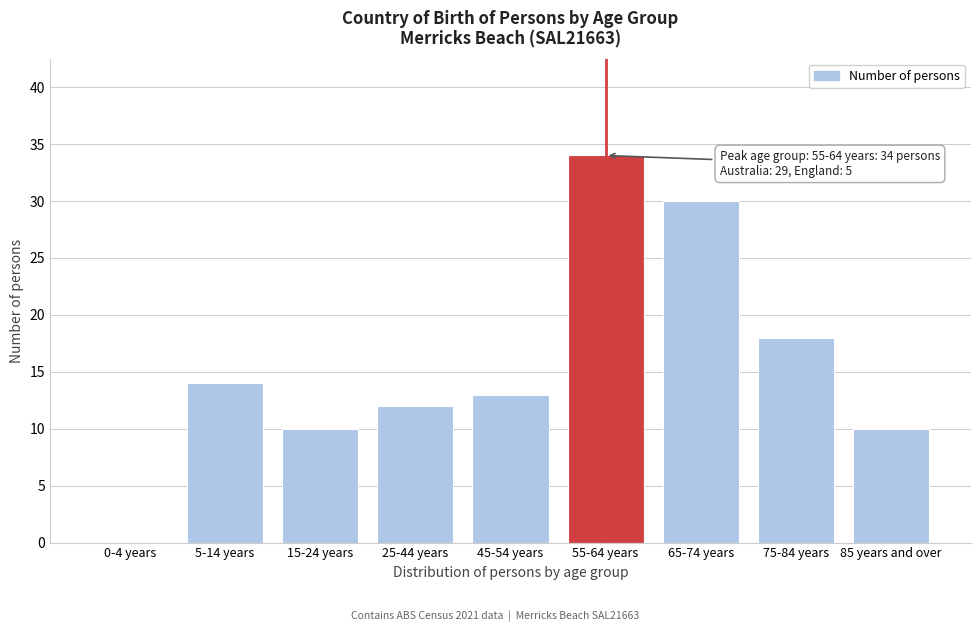

Reading left to right, list all the values displayed in this chart.

0-4 years=0	5-14 years=14	15-24 years=10	25-44 years=12	45-54 years=13	55-64 years=34	65-74 years=30	75-84 years=18	85 years and over=10